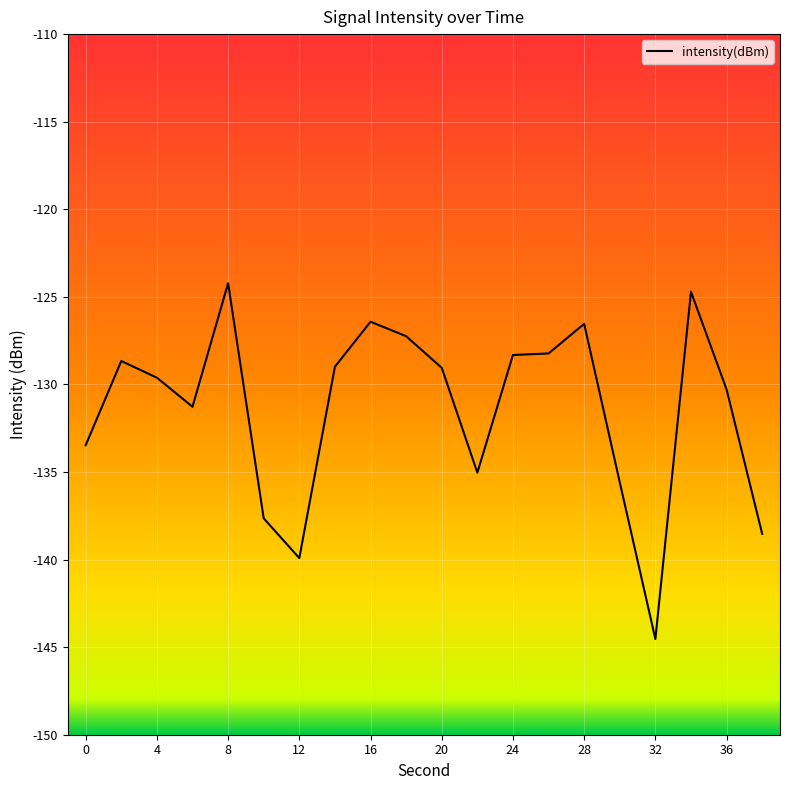

What is the difference between the maximum and minimum values?

20.3